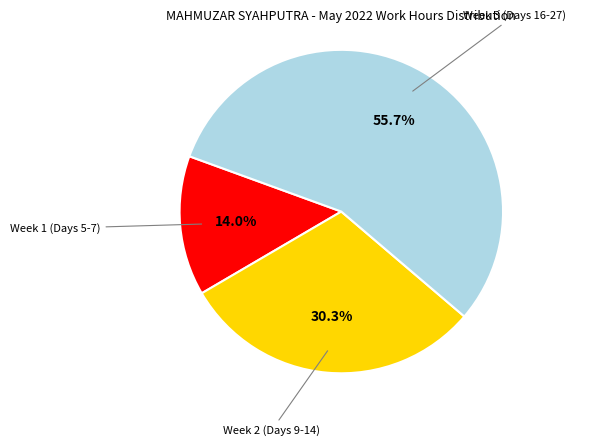

Does any single category account for the majority?

Yes